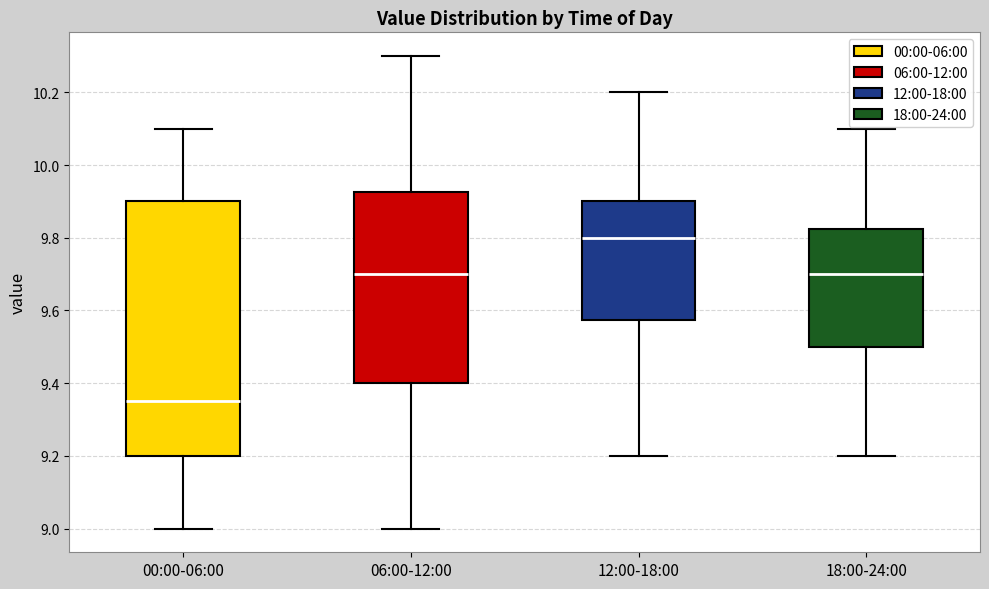

Where does the median line of the box for 18:00-24:00 sit on the y-axis? The values are not printed on the chart, so give them approximately, as read against the axis.

9.70